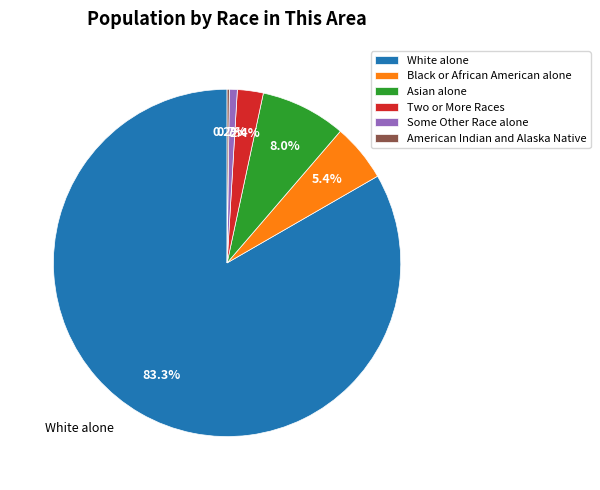

What percentage is the Black or African American alone slice, to the nearest percent?

5%